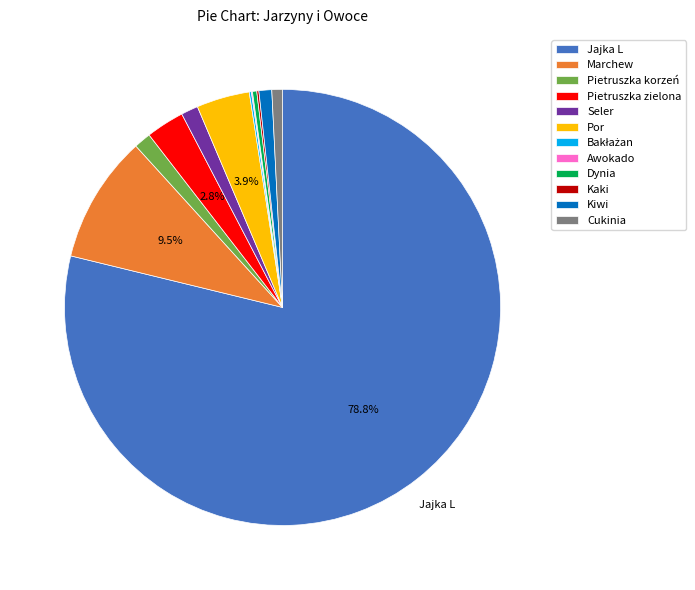

What is the majority slice?

Jajka L